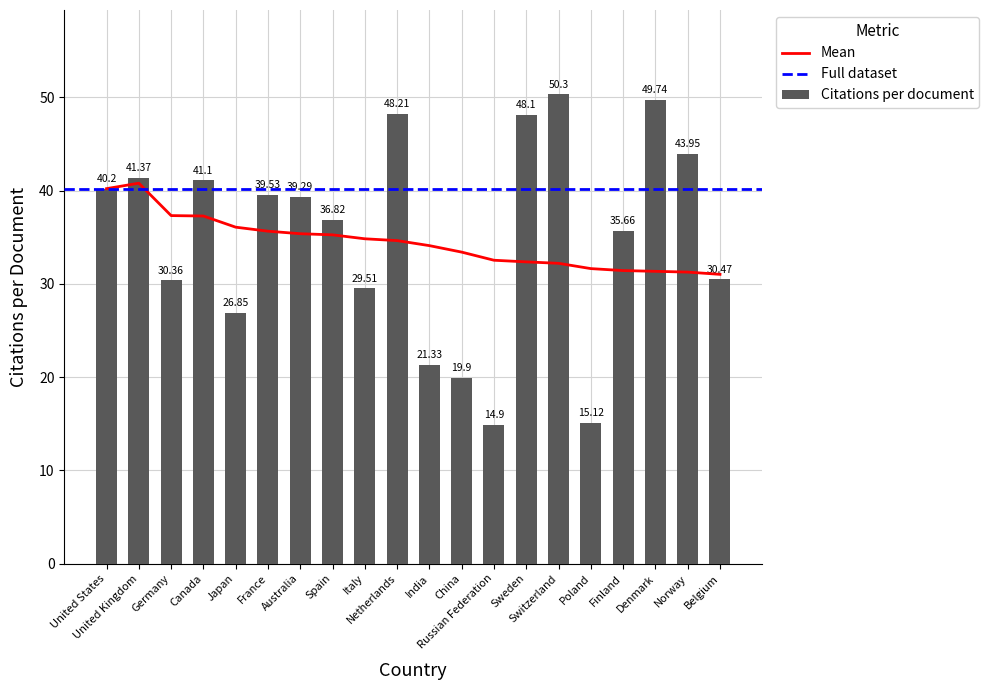

What is the total value across all series at France?

75.2